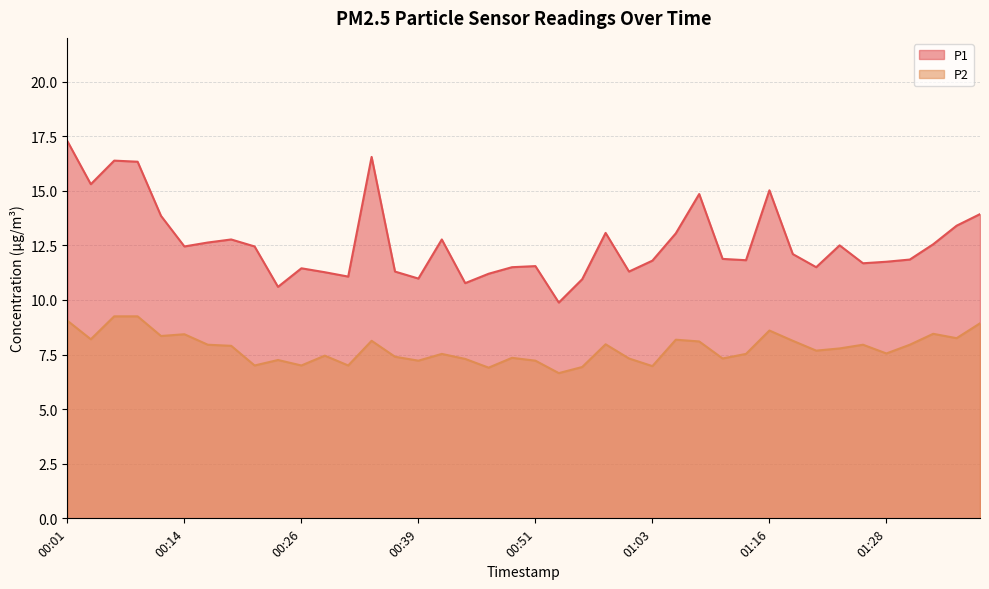

Rank the series by their maximum value, from lowest to highest.

P2, P1